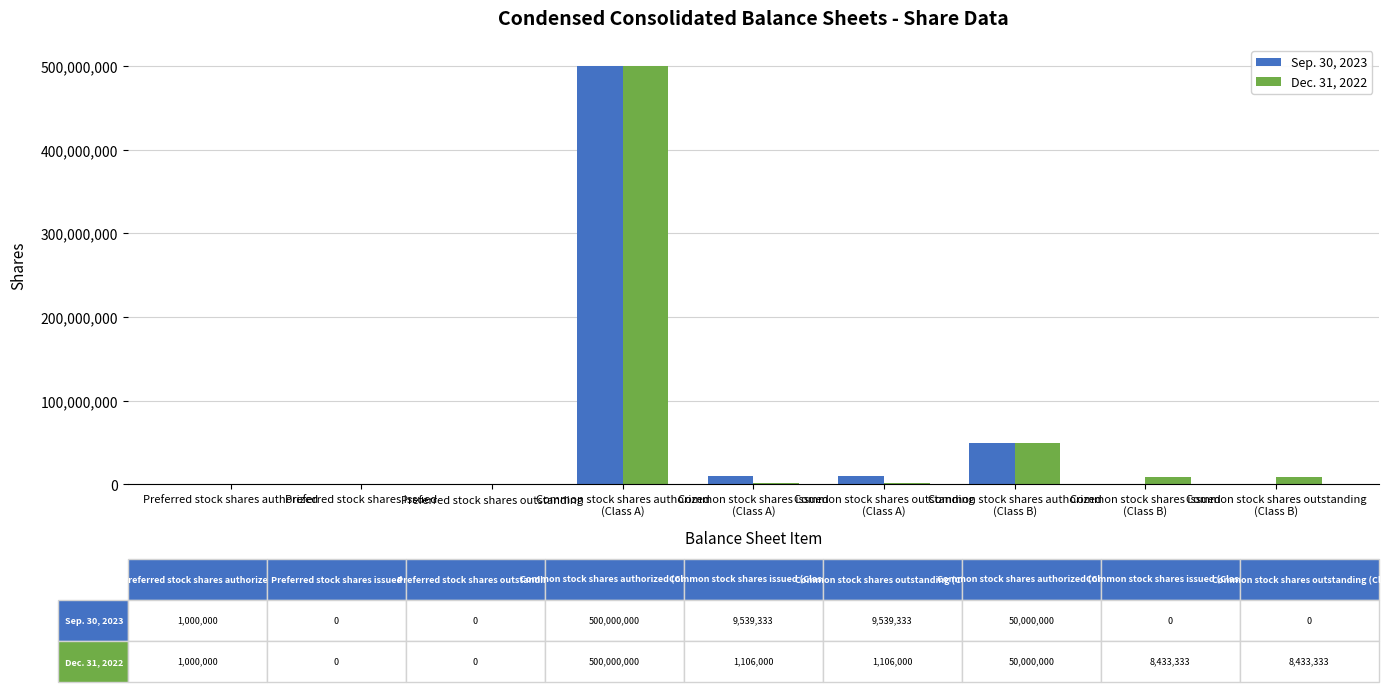

How many categories are shown in the chart?

9